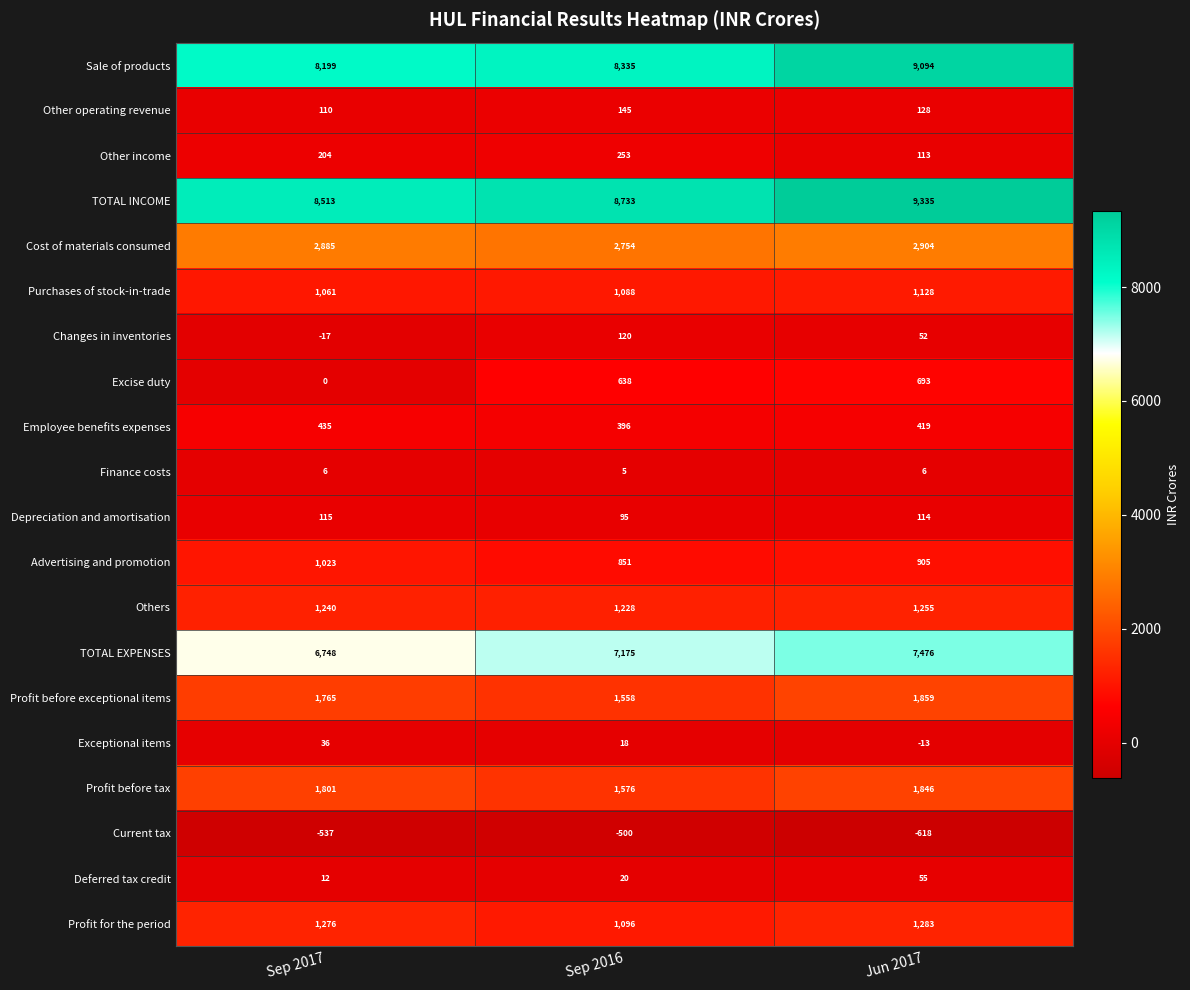

What is the average value of the Purchases of stock-in-trade series?

1092